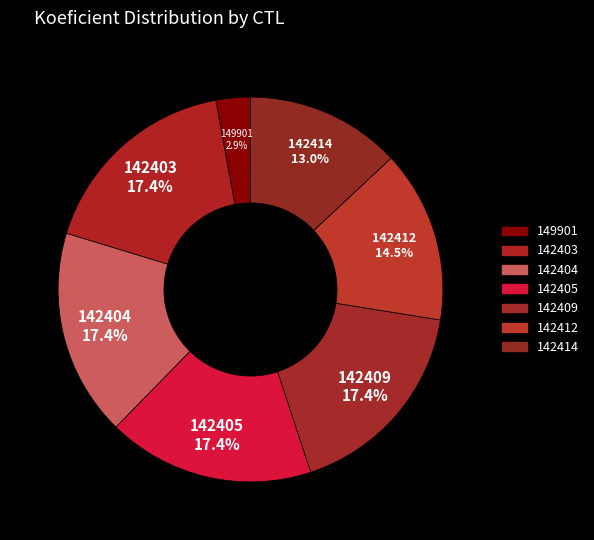

Count the number of slices in the pie.

7